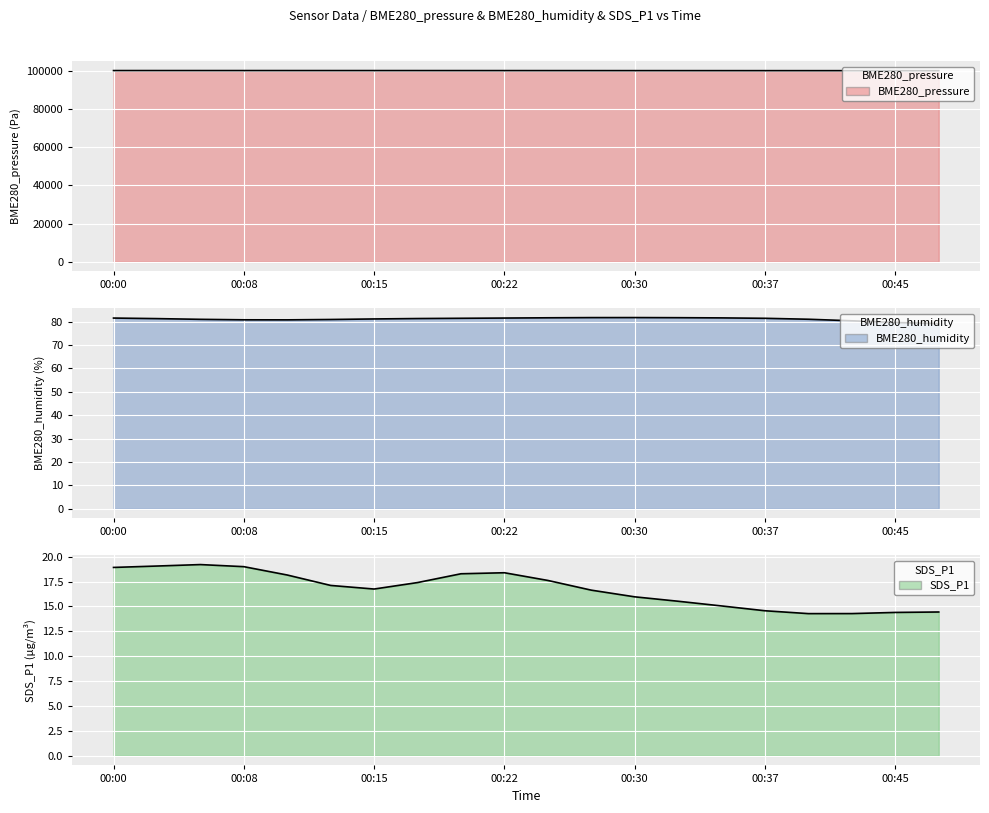

Is the value of BME280_pressure at 00:47 greater than the value of SDS_P1 at 00:37?

Yes